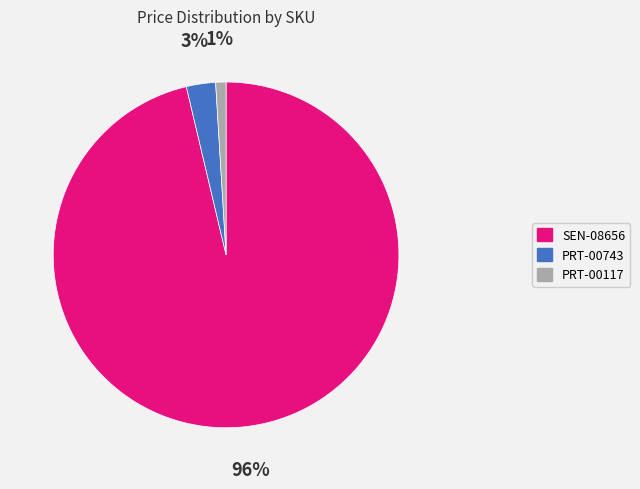

Which has a higher value, PRT-00117 or PRT-00743?

PRT-00743